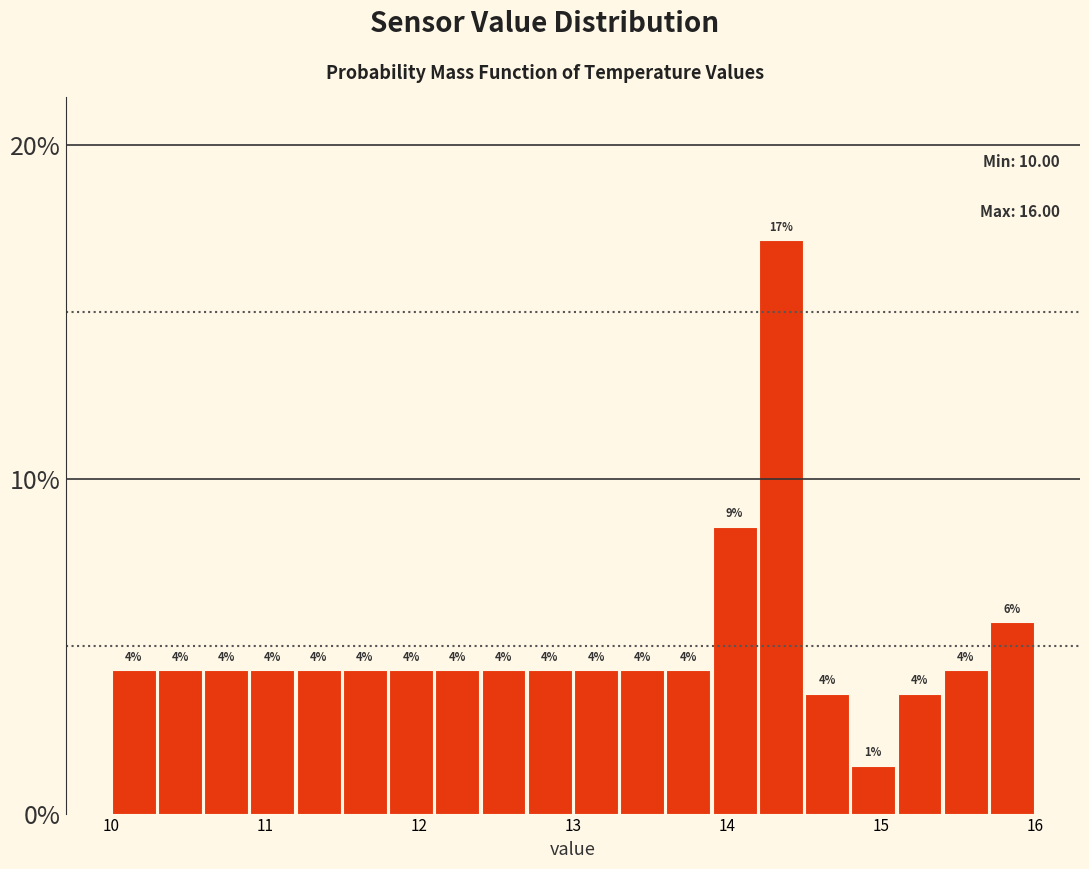

Around what value on the x-axis is the tallest bar? Give the approximate position of its centre, as read against the axis.

14.4